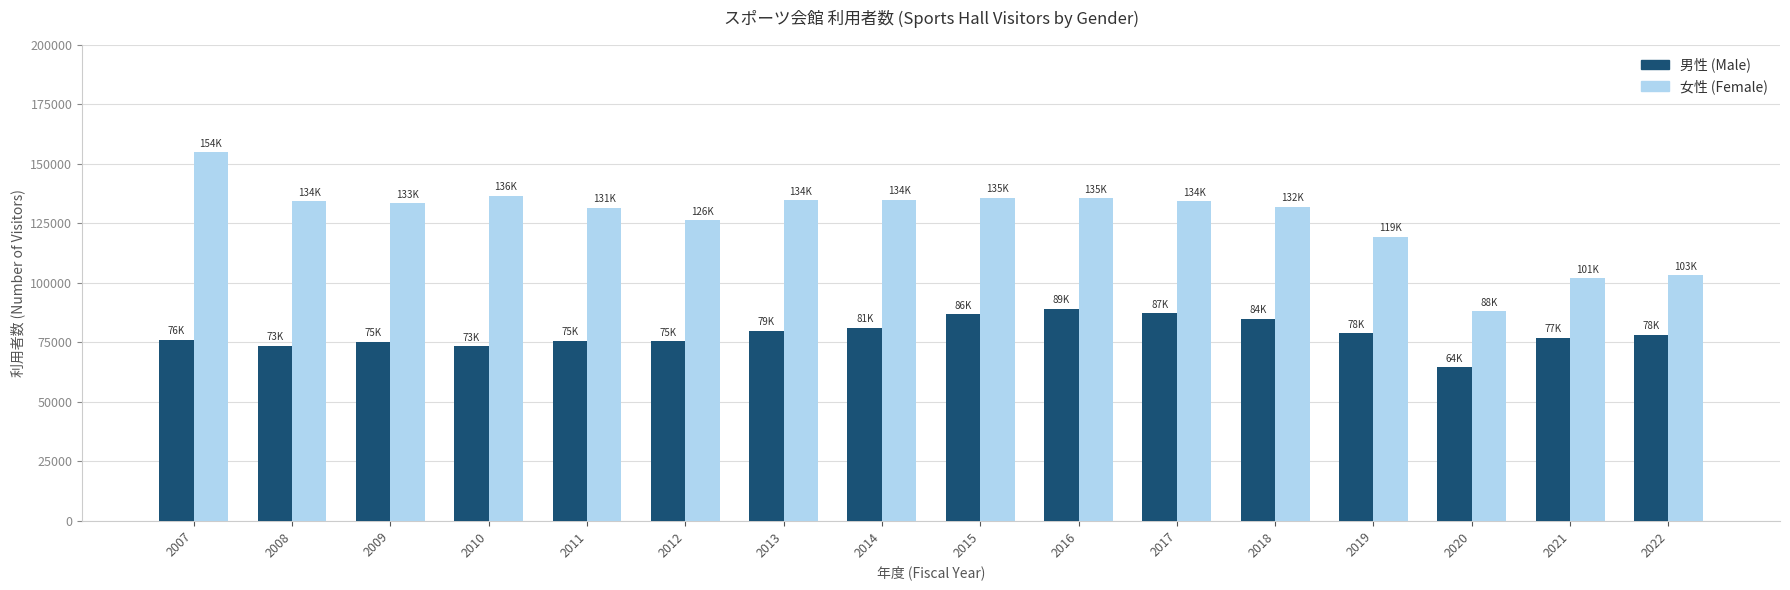

What is the average value of the 女性 (Female) series?

127318